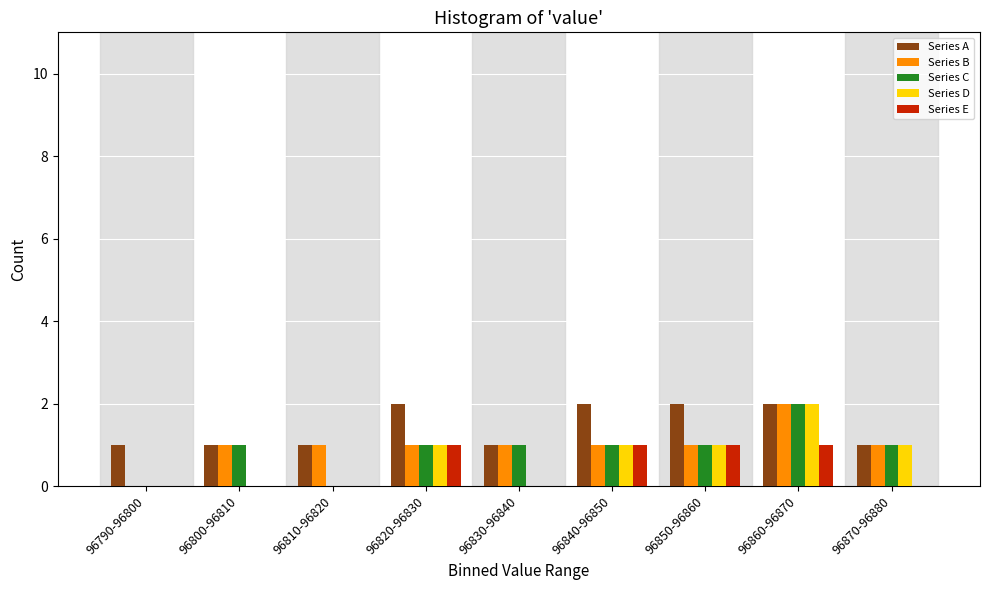

Is the value of Series C at 96830-96840 greater than the value of Series E at 96810-96820?

Yes